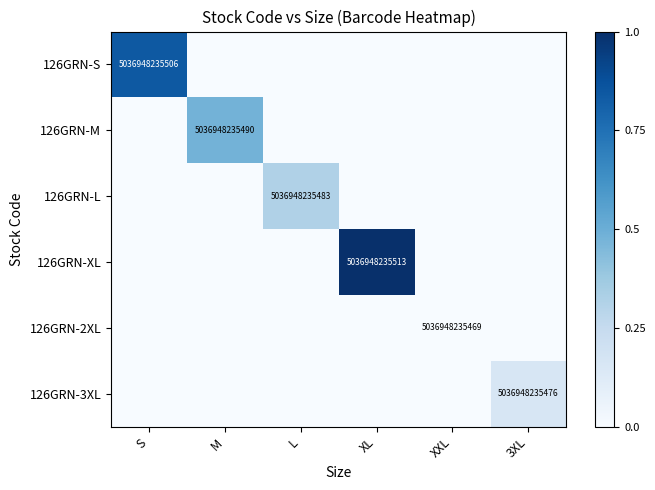

Rank the series by their maximum value, from highest to lowest.

126GRN-XL, 126GRN-S, 126GRN-M, 126GRN-L, 126GRN-3XL, 126GRN-2XL